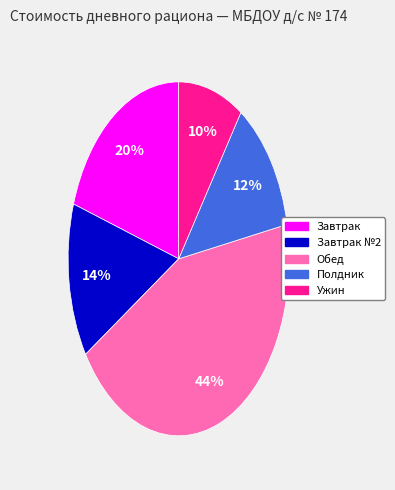

Is there any slice that represents more than half of the pie?

No